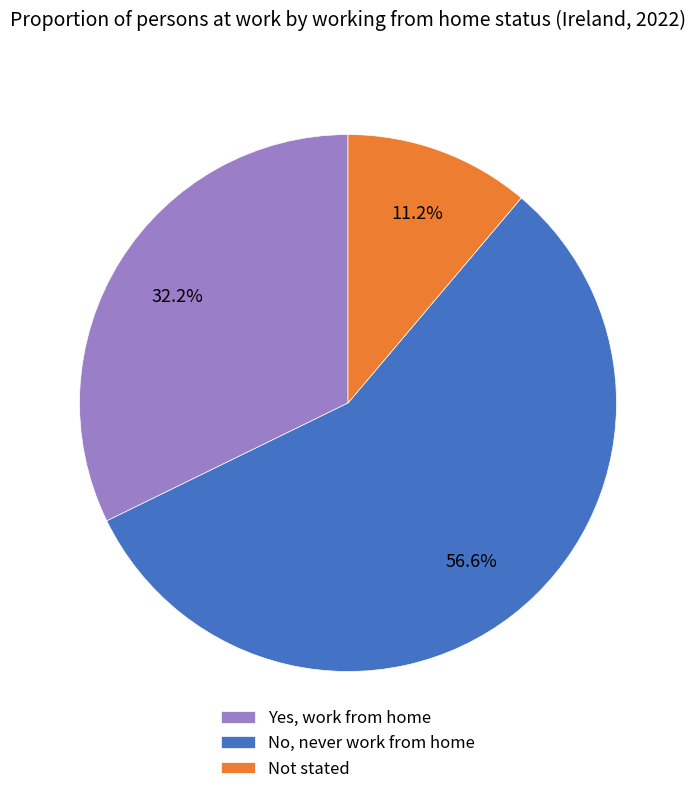

Is it true that No, never work from home is 47% of the pie?

False